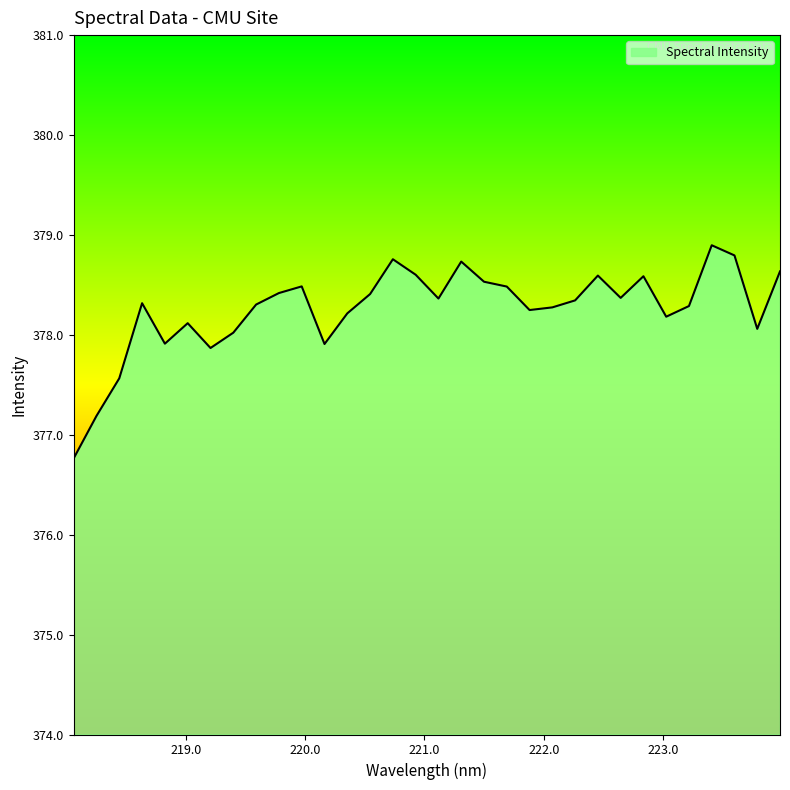

At which label is the value closest to 377?

218.2508